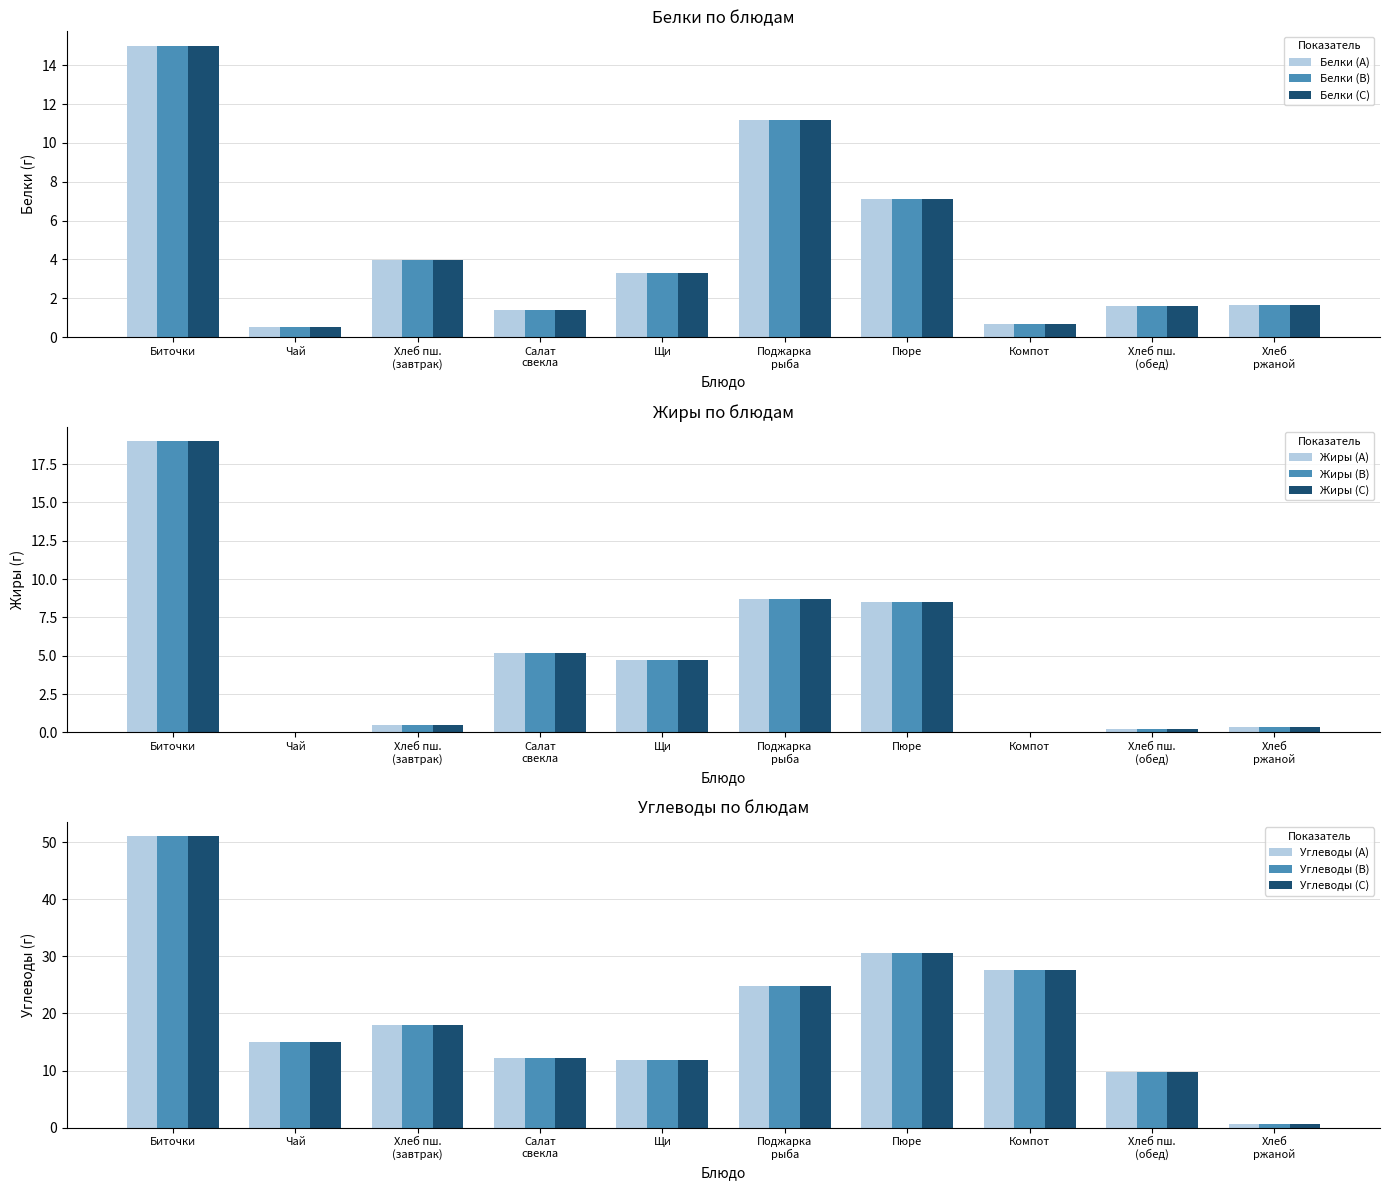

Which series has the largest range (max minus min)?

Углеводы